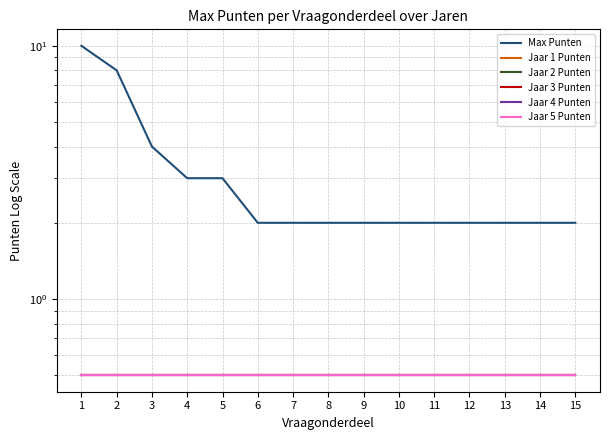

Reading right to left, extract all data points from this chart.

Max Punten: 2.0	2.0	2.0	2.0	2.0	2.0	2.0	2.0	2.0	2.0	3.0	3.0	4.0	8.0	10.0
Jaar 1 Punten: 0.5	0.5	0.5	0.5	0.5	0.5	0.5	0.5	0.5	0.5	0.5	0.5	0.5	0.5	0.5
Jaar 2 Punten: 0.5	0.5	0.5	0.5	0.5	0.5	0.5	0.5	0.5	0.5	0.5	0.5	0.5	0.5	0.5
Jaar 3 Punten: 0.5	0.5	0.5	0.5	0.5	0.5	0.5	0.5	0.5	0.5	0.5	0.5	0.5	0.5	0.5
Jaar 4 Punten: 0.5	0.5	0.5	0.5	0.5	0.5	0.5	0.5	0.5	0.5	0.5	0.5	0.5	0.5	0.5
Jaar 5 Punten: 0.5	0.5	0.5	0.5	0.5	0.5	0.5	0.5	0.5	0.5	0.5	0.5	0.5	0.5	0.5